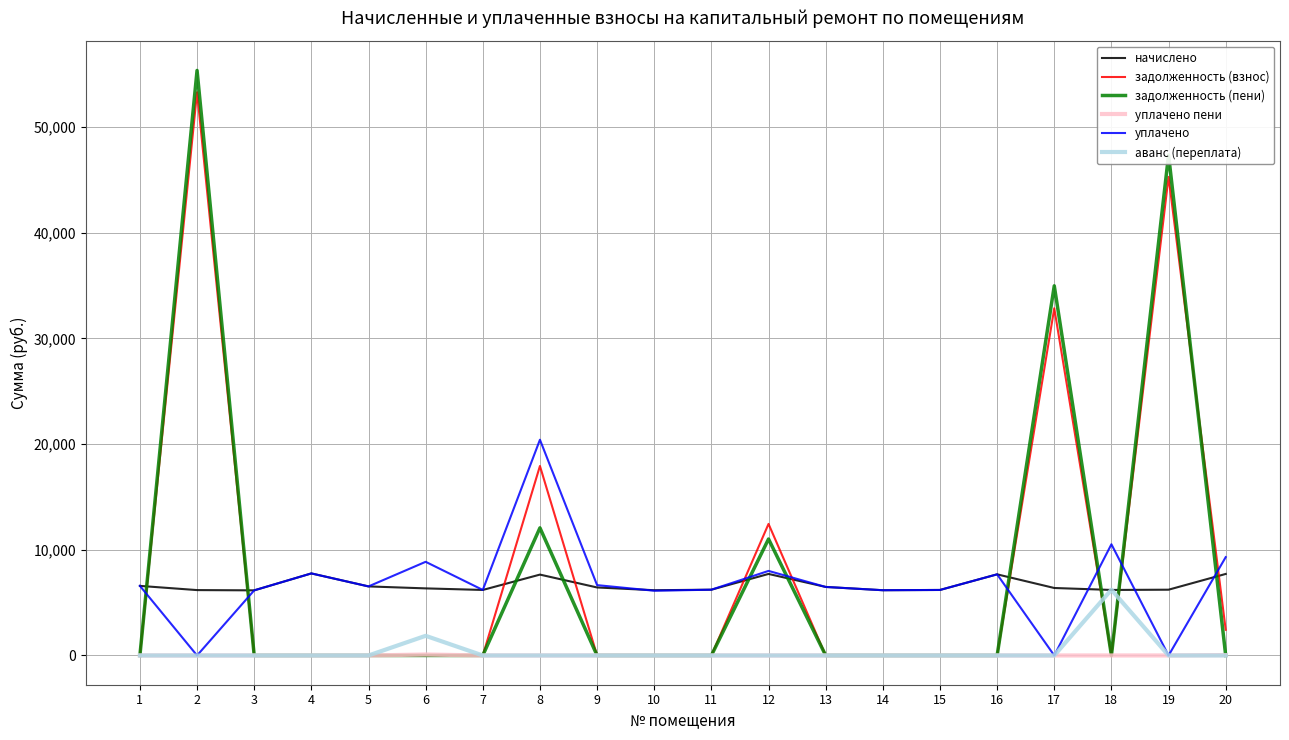

Is the value of задолженность (взнос) at 4 greater than the value of уплачено at 9?

No